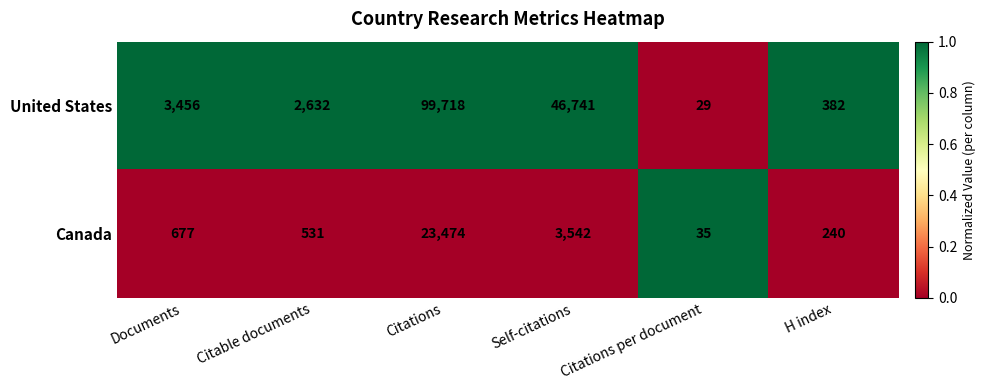

True or false: United States has a value of 99718 at Citations.

True